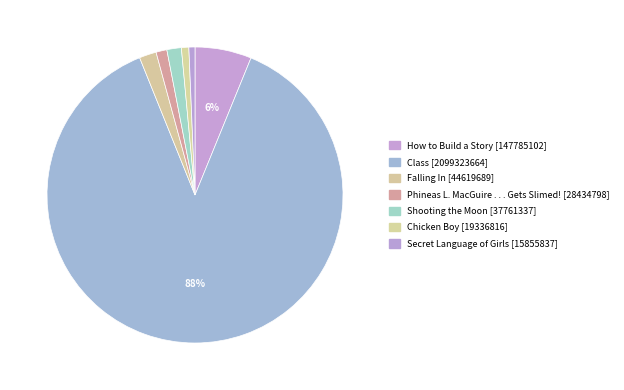

Rank the categories by value from lowest to highest.

Secret Language of Girls, Chicken Boy, Phineas L. MacGuire . . . Gets Slimed!, Shooting the Moon, Falling In, How to Build a Story, Class